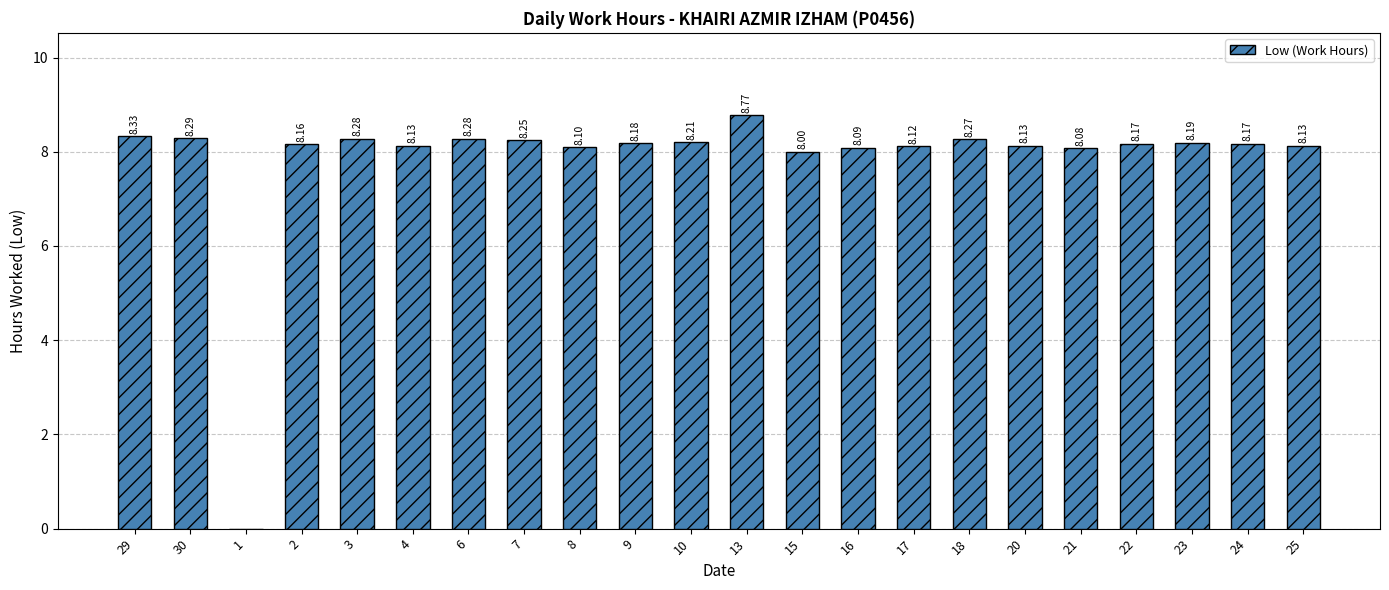

How many data points does each series have?

22